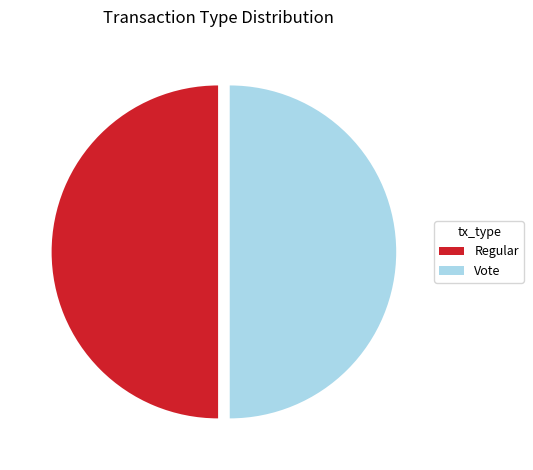

Do Vote and Regular together represent more than half of the pie?

Yes